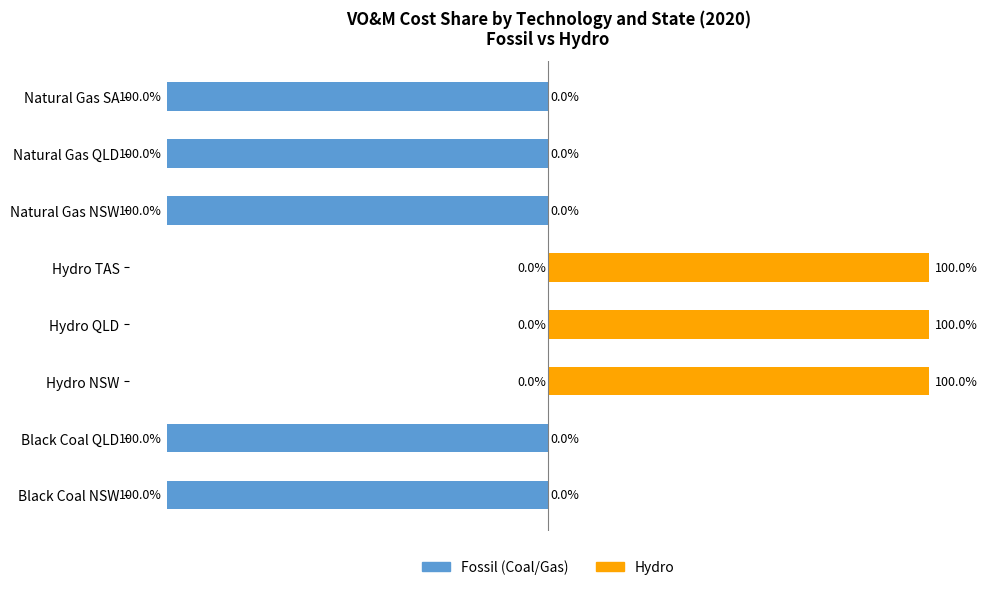

What is the difference between the Hydro values at Hydro TAS and Natural Gas QLD?

100